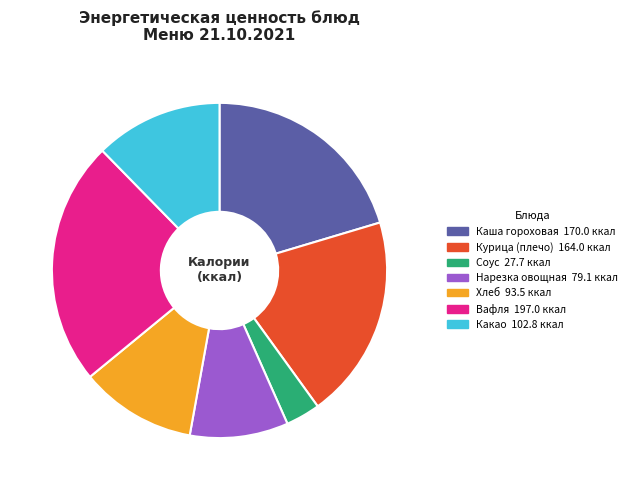

Count the number of slices in the pie.

7